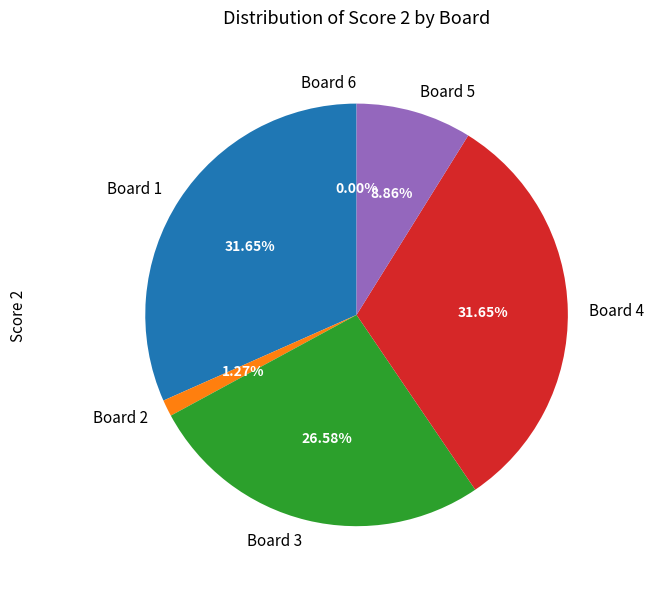

Rank the categories by value from highest to lowest.

Board 1, Board 4, Board 3, Board 5, Board 2, Board 6